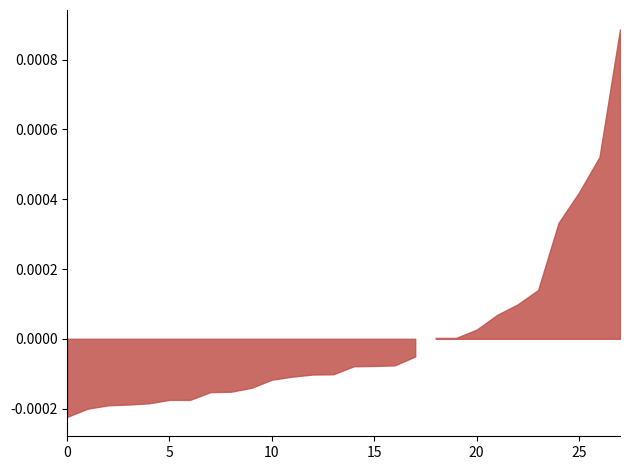

Does the chart display data point markers on the line(s)?

No